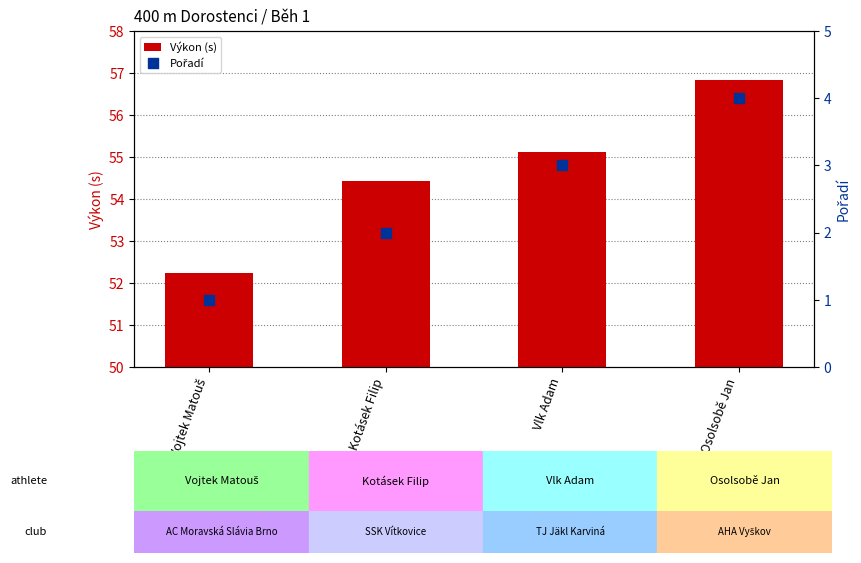

At how many categories does at least one series exceed 3?

4